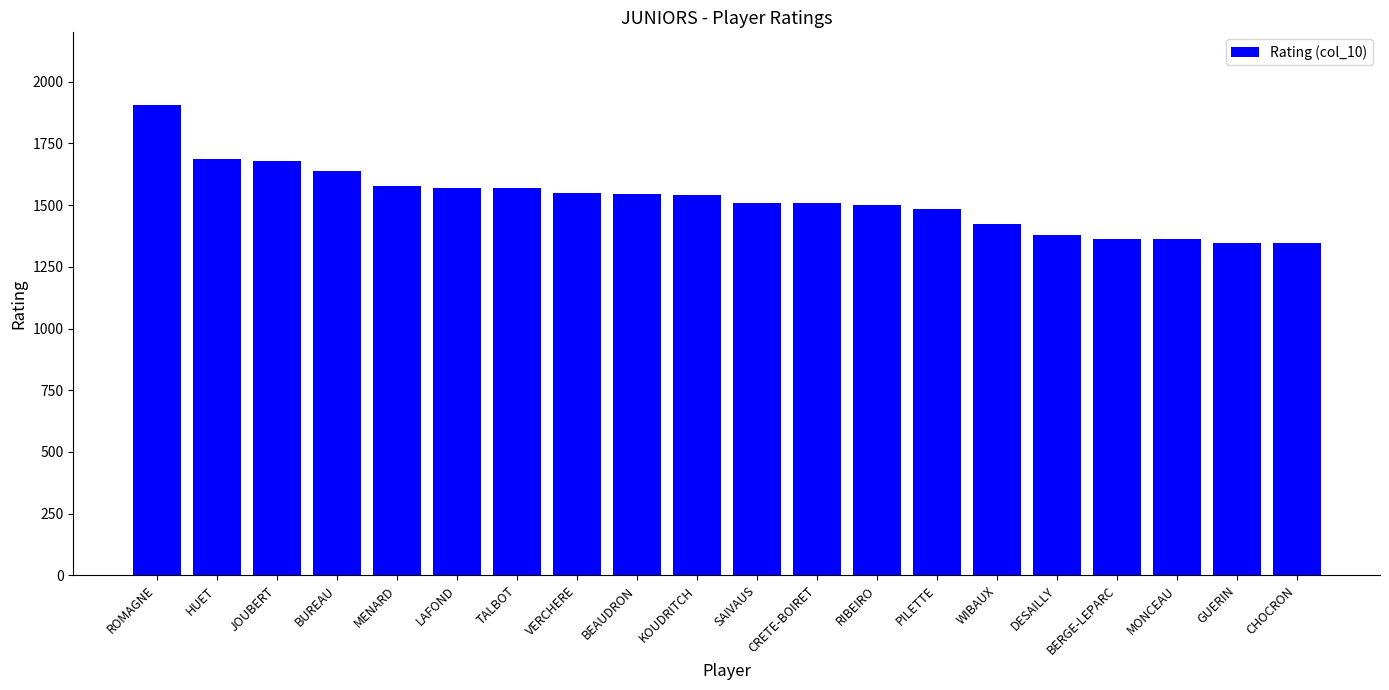

What is the difference between the second highest and minimum values?

340